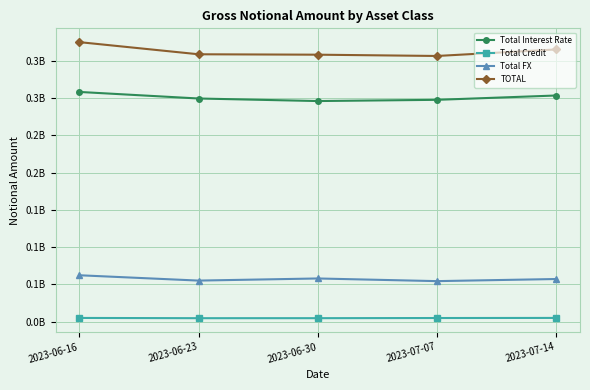

Does the chart have visible grid lines?

Yes